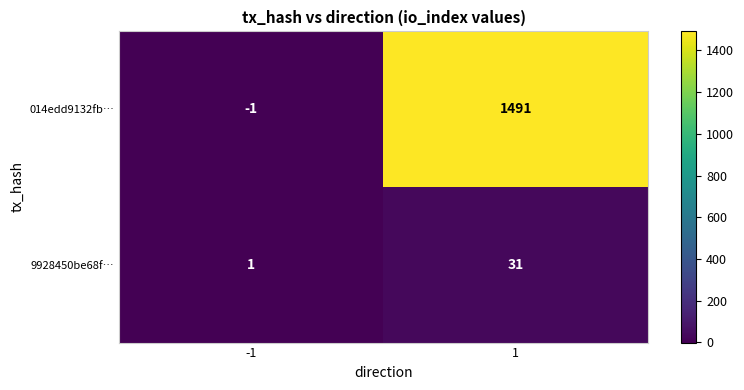

What is the difference between the 9928450be68f… values at 1 and -1?

30